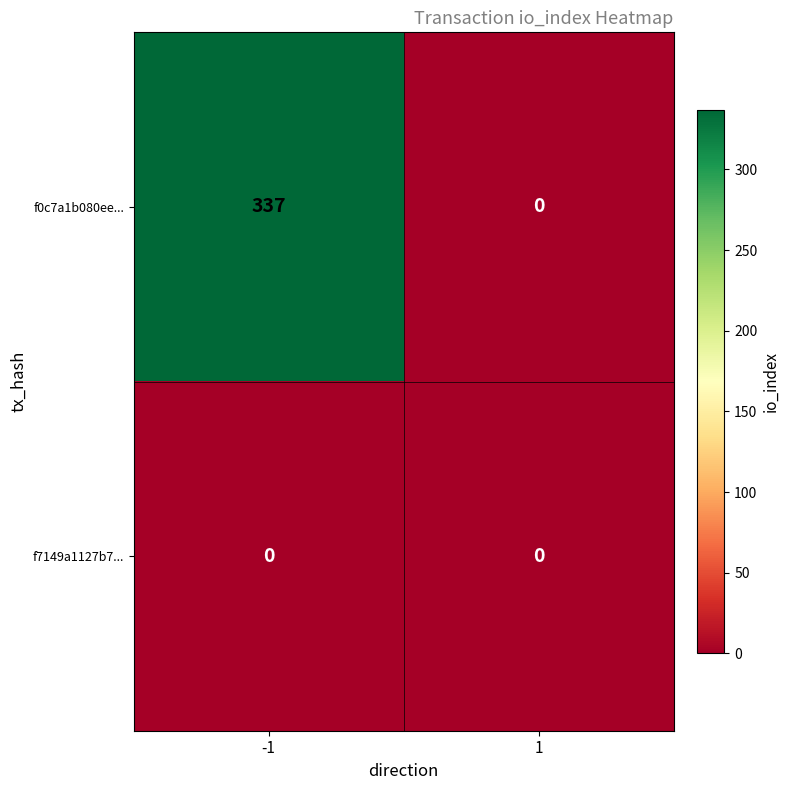

How many series are shown in this chart?

2